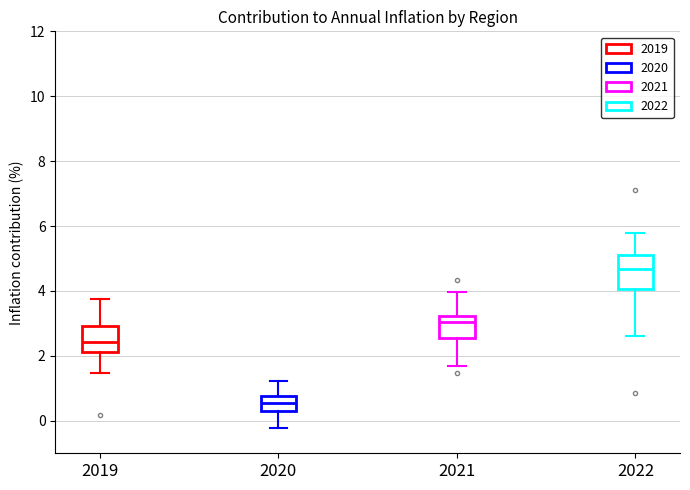

Reading left to right, transcribe this box plot: for each box, give where its median line is, the range the box spans, and where its two whiskers end, as read against the y-axis. The values are not printed on the chart, so give them approximately, as read against the axis.

2019: median 2.4, box 2.2 to 3.0, whiskers 1.4 to 3.8
2020: median 0.6, box 0.4 to 0.8, whiskers -0.2 to 1.2
2021: median 3.0, box 2.6 to 3.2, whiskers 1.6 to 4.0
2022: median 4.6, box 4.0 to 5.2, whiskers 2.6 to 5.8